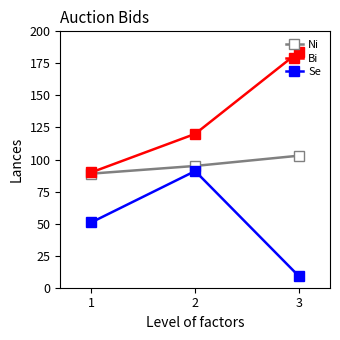

What is the minimum value shown in the chart?

9